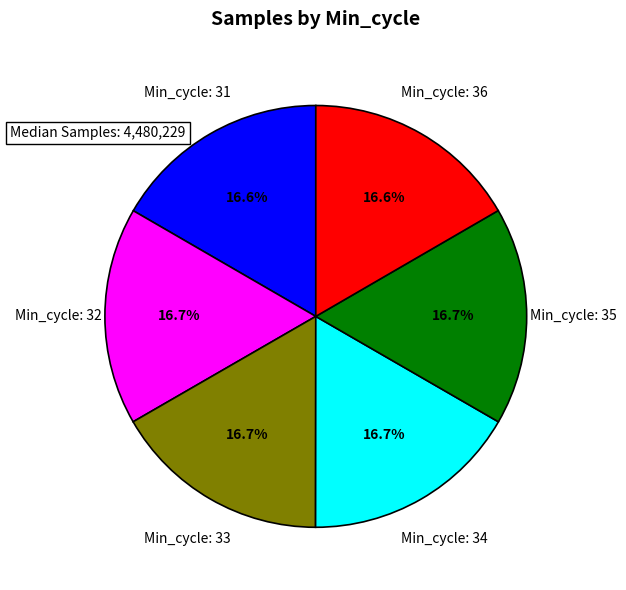

How many segments does this pie chart have?

6